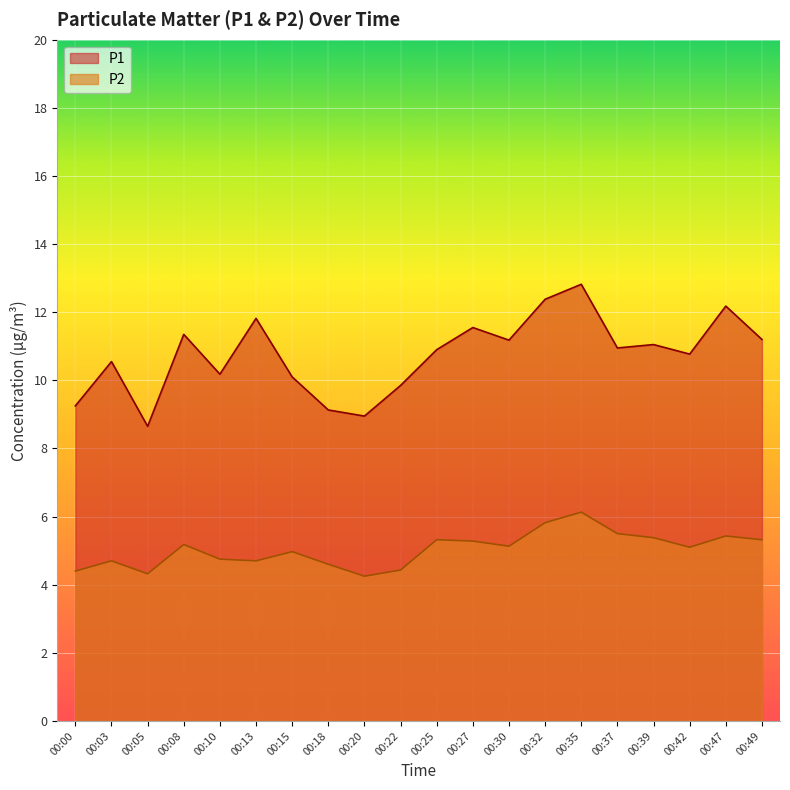

True or false: P1 has a value of 11.1 at 00:39.

True